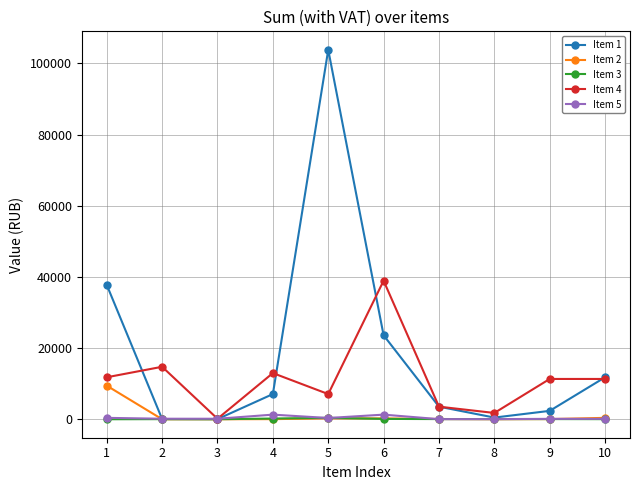

What is the maximum value shown in the chart?

103840.0